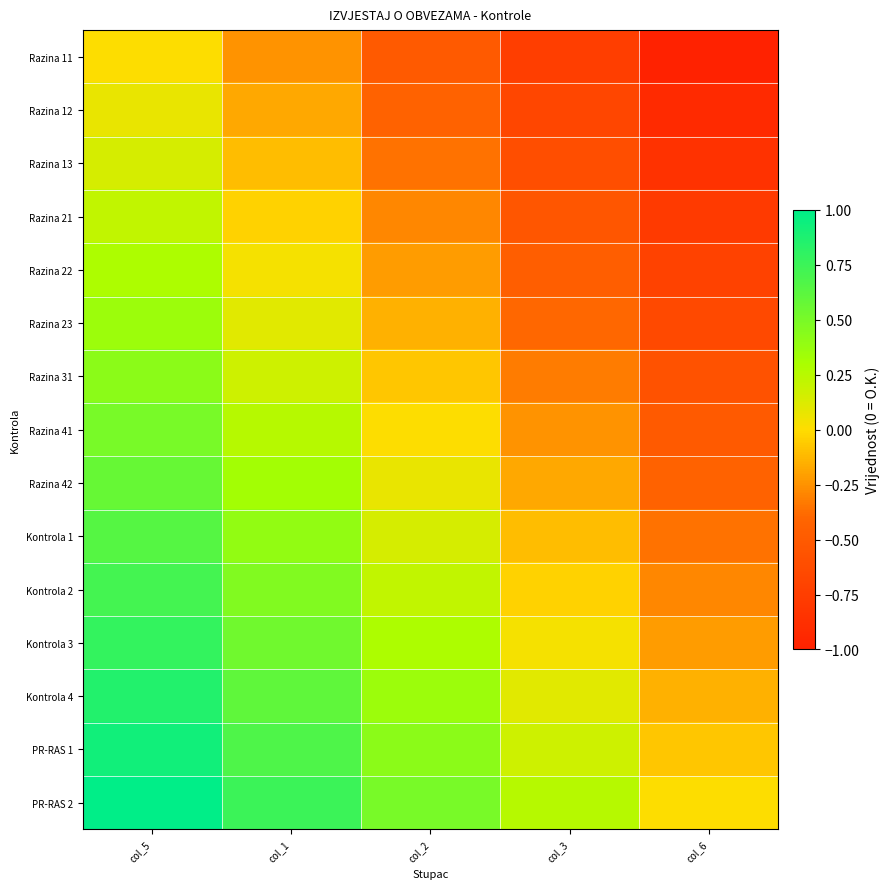

At col_6, list the series in order from smallest to largest.

Razina 11, Razina 12, Razina 13, Razina 21, Razina 22, Razina 23, Razina 31, Razina 41, Razina 42, Kontrola 1, Kontrola 2, Kontrola 3, Kontrola 4, PR-RAS 1, PR-RAS 2